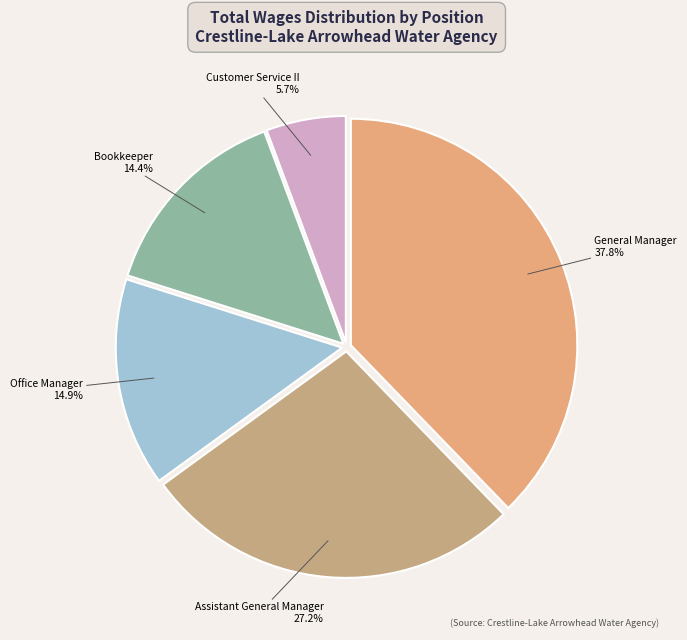

Which slice is the largest?

General Manager